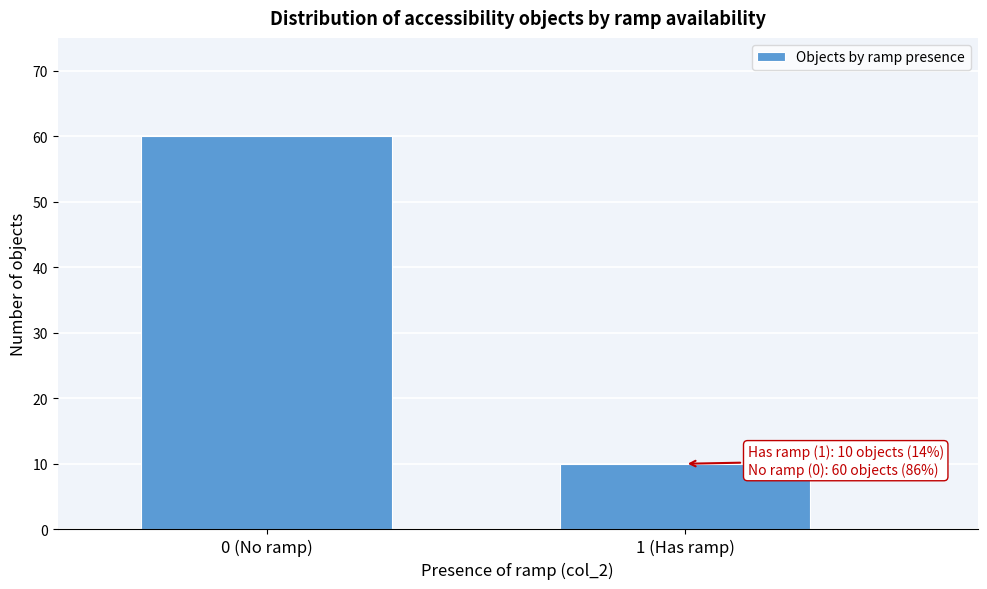

Reading left to right, transcribe all the data shown in this chart.

60	10